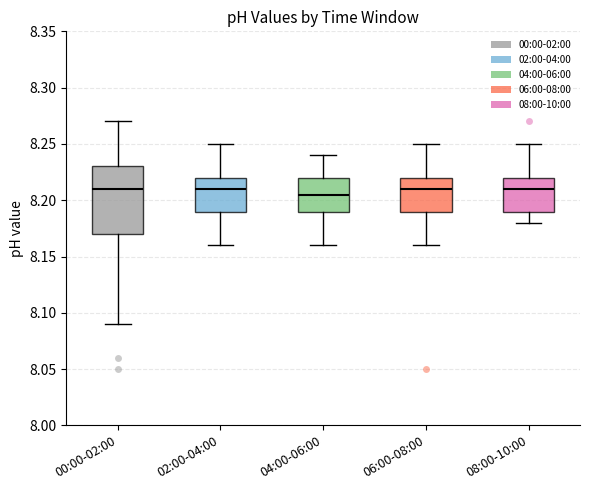

Reading left to right, read every box against the y-axis: the position of its median line, the range the box covers, and the ends of its whiskers. The values are not printed on the chart, so give them approximately, as read against the axis.

00:00-02:00: median 8.210, box 8.170 to 8.230, whiskers 8.090 to 8.270
02:00-04:00: median 8.210, box 8.190 to 8.220, whiskers 8.160 to 8.250
04:00-06:00: median 8.205, box 8.190 to 8.220, whiskers 8.160 to 8.240
06:00-08:00: median 8.210, box 8.190 to 8.220, whiskers 8.160 to 8.250
08:00-10:00: median 8.210, box 8.190 to 8.220, whiskers 8.180 to 8.250